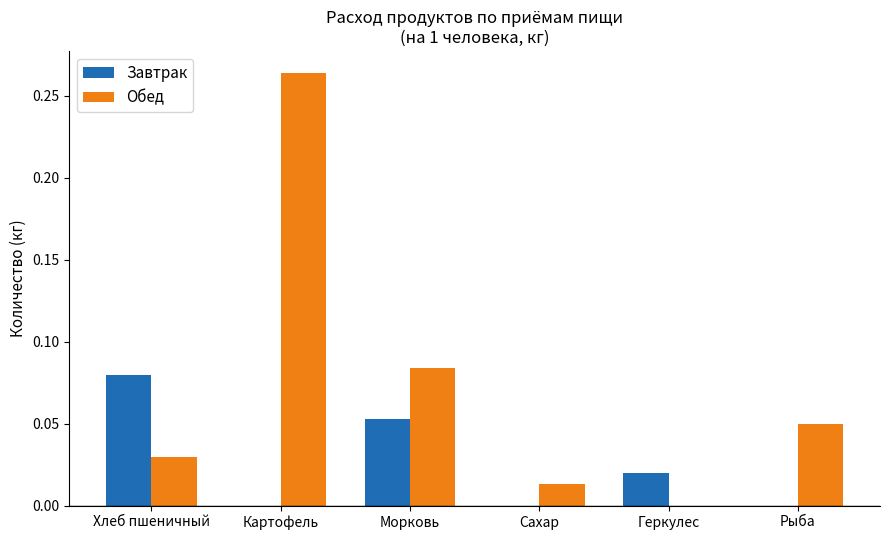

True or false: Обед has a value of -0.1 at Геркулес.

False